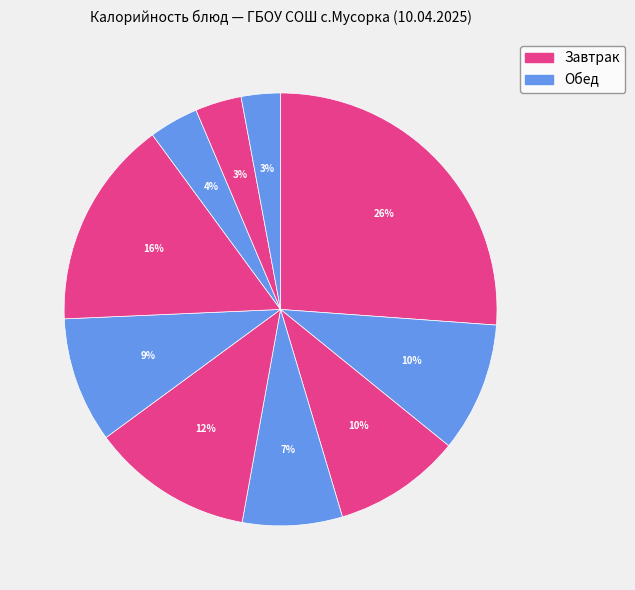

Count the number of slices in the pie.

10